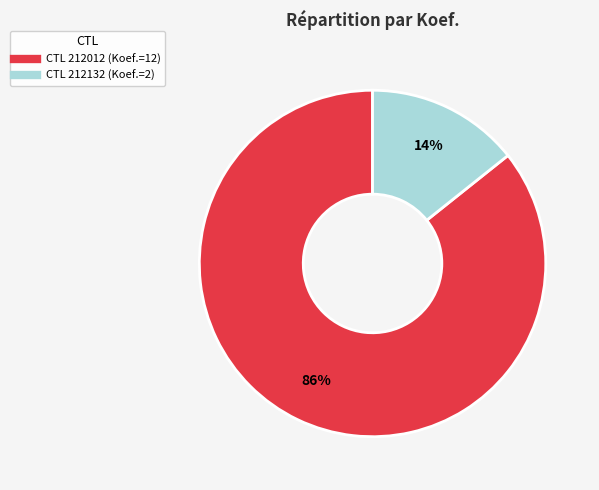

Is there a majority slice in this chart?

Yes